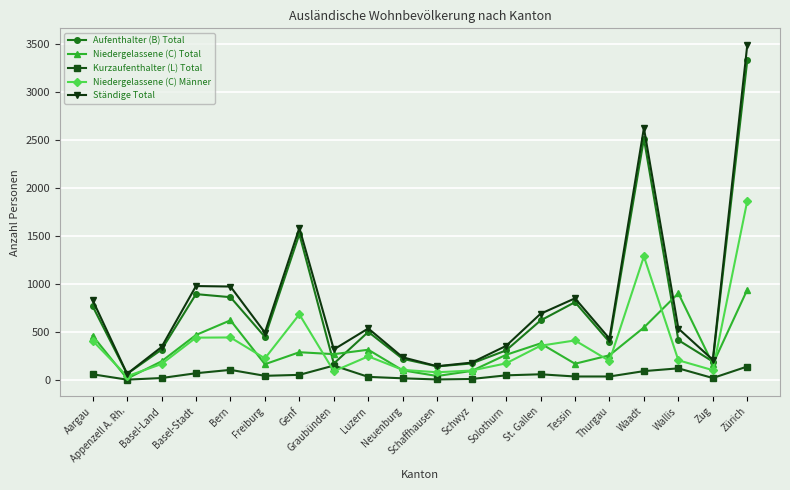

Rank the series at Waadt from highest to lowest value.

Ständige Total, Aufenthalter (B) Total, Niedergelassene (C) Männer, Niedergelassene (C) Total, Kurzaufenthalter (L) Total